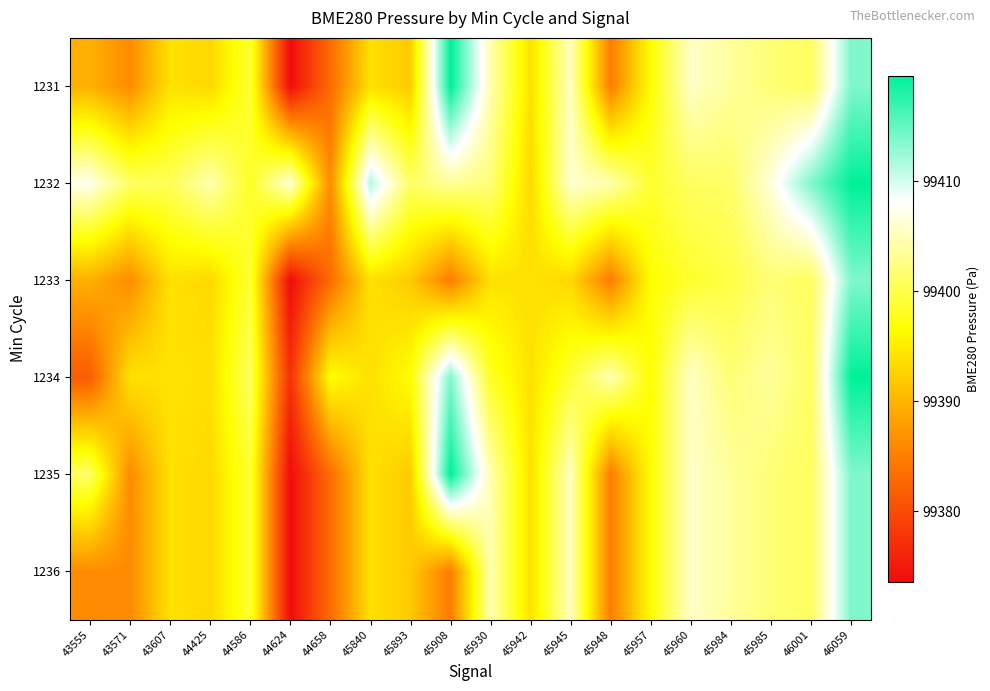

Reading left to right, list all the values displayed in this chart.

1231: 43555=99389.5	43571=99386.2	43607=99394.0	44425=99393.1	44586=99398.9	44624=99373.6	44658=99383.2	45840=99393.9	45893=99391.9	45908=99419.6	45930=99404.7	45942=99394.0	45945=99405.3	45948=99384.8	45957=99396.6	45960=99405.5	45984=99403.6	45985=99401.9	46001=99400.9	46059=99413.8
1232: 43555=99407.2	43571=99401.2	43607=99400.4	44425=99404.5	44586=99398.3	44624=99406.4	44658=99386.2	45840=99411.6	45893=99401.1	45908=99403.5	45930=99401.9	45942=99393.1	45945=99405.9	45948=99404.5	45957=99398.7	45960=99400.9	45984=99401.2	45985=99406.4	46001=99413.8	46059=99419.6
1233: 43555=99389.5	43571=99386.2	43607=99394.0	44425=99393.1	44586=99398.9	44624=99373.6	44658=99383.2	45840=99393.9	45893=99391.9	45908=99384.8	45930=99394.0	45942=99394.0	45945=99393.1	45948=99384.8	45957=99396.6	45960=99398.7	45984=99399.8	45985=99401.9	46001=99400.9	46059=99413.8
1234: 43555=99381.6	43571=99394.0	43607=99394.0	44425=99393.9	44586=99400.9	44624=99377.2	44658=99396.7	45840=99393.9	45893=99396.6	45908=99413.8	45930=99398.3	45942=99394.0	45945=99398.9	45948=99404.7	45957=99396.6	45960=99405.5	45984=99401.9	45985=99403.6	46001=99400.9	46059=99419.6
1235: 43555=99401.1	43571=99386.2	43607=99394.0	44425=99393.1	44586=99398.9	44624=99373.6	44658=99383.2	45840=99393.9	45893=99391.9	45908=99419.6	45930=99404.7	45942=99394.0	45945=99405.3	45948=99384.8	45957=99396.6	45960=99405.5	45984=99403.6	45985=99401.9	46001=99400.9	46059=99413.8
1236: 43555=99386.2	43571=99386.2	43607=99394.0	44425=99393.1	44586=99398.9	44624=99373.6	44658=99383.2	45840=99393.9	45893=99391.9	45908=99384.8	45930=99404.7	45942=99394.0	45945=99405.3	45948=99384.8	45957=99396.6	45960=99405.5	45984=99403.6	45985=99401.9	46001=99400.9	46059=99413.8